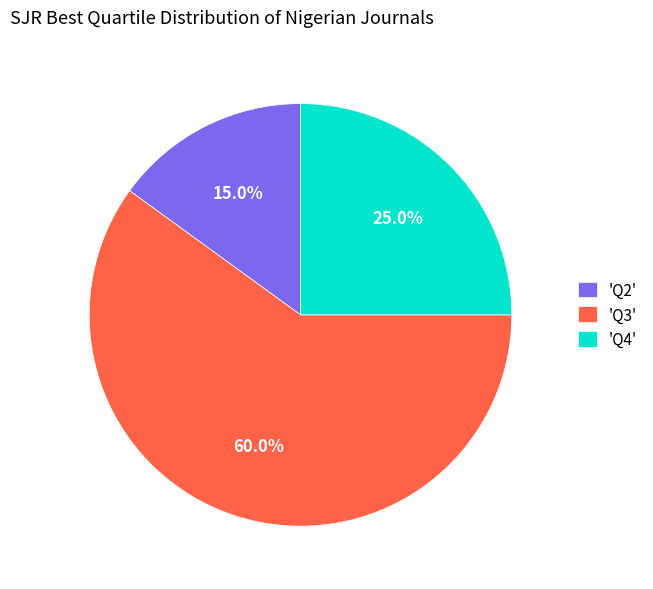

Does 'Q4' account for over 50% of the chart?

No